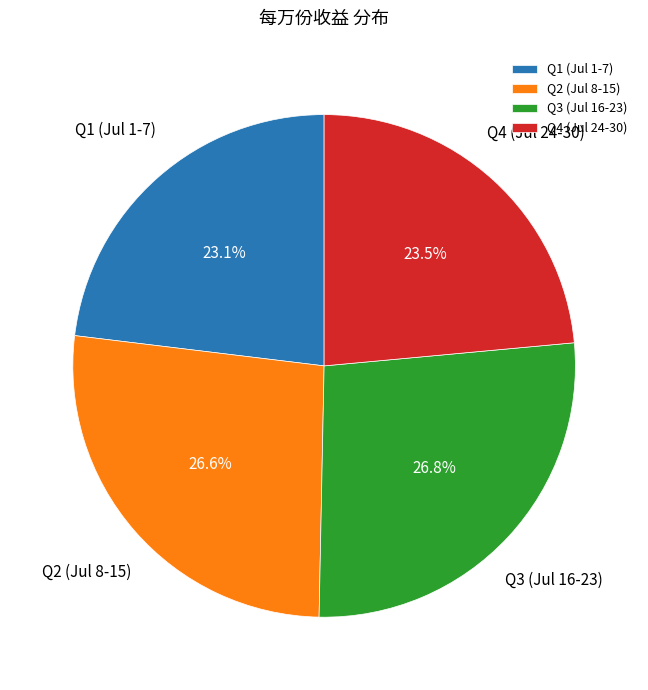

What percentage is NOT represented by Q2 (Jul 8-15)?

73.4%